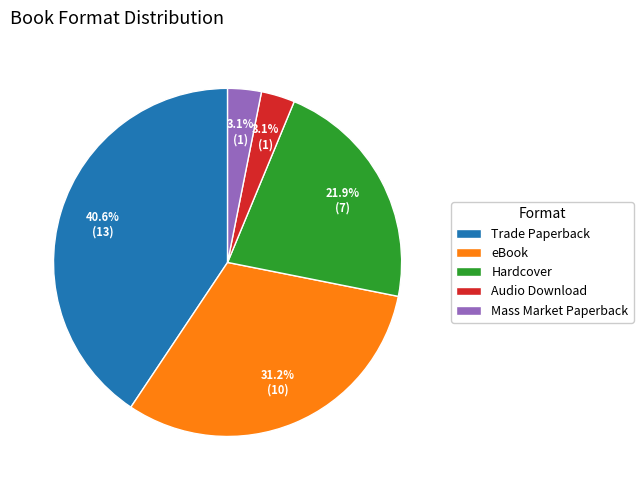

Approximately how many times larger is the value at Hardcover compared to eBook?

0.7